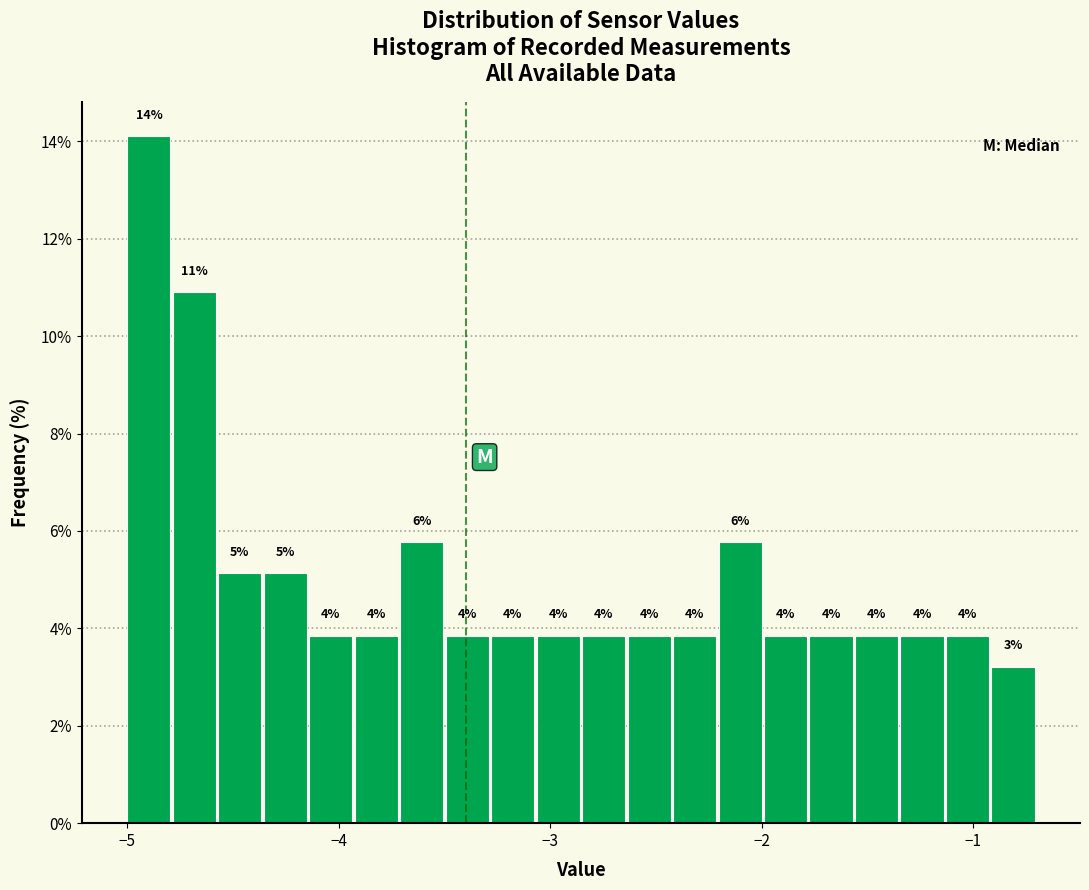

Read against the x-axis, roughly where is the centre of the tallest bar?

-4.9